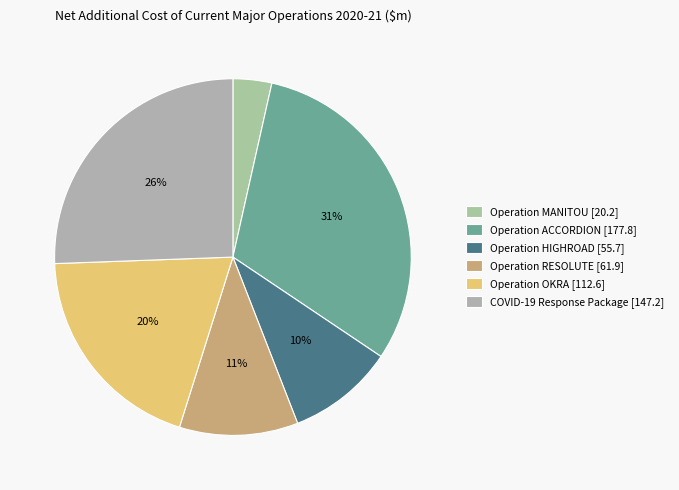

What is the change in value from Operation HIGHROAD to Operation OKRA?

+56.9